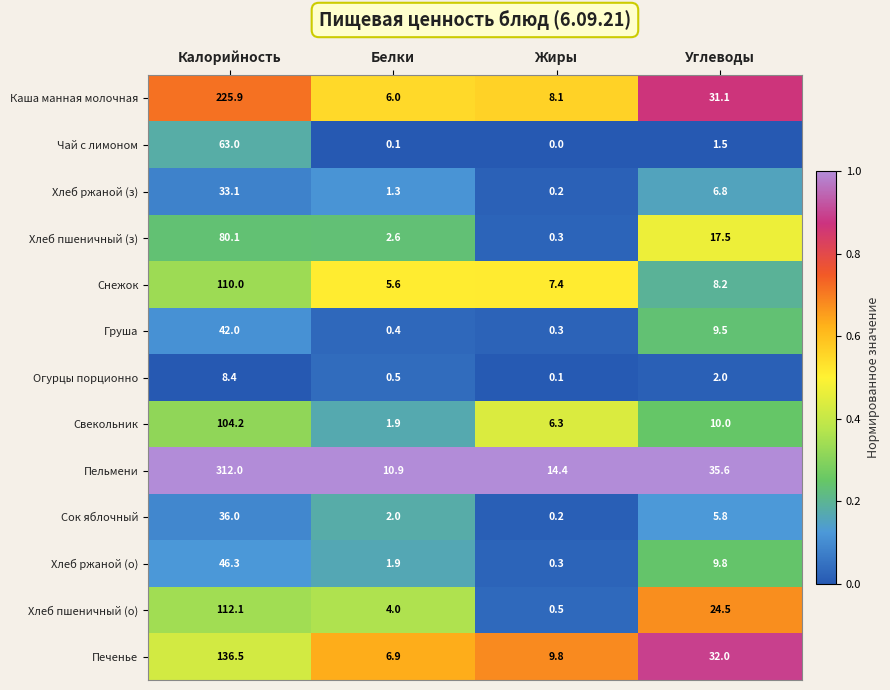

List the series in order of their peak value, highest first.

Пельмени, Каша манная молочная, Печенье, Хлеб пшеничный (о), Снежок, Свекольник, Хлеб пшеничный (з), Чай с лимоном, Хлеб ржаной (о), Груша, Сок яблочный, Хлеб ржаной (з), Огурцы порционно